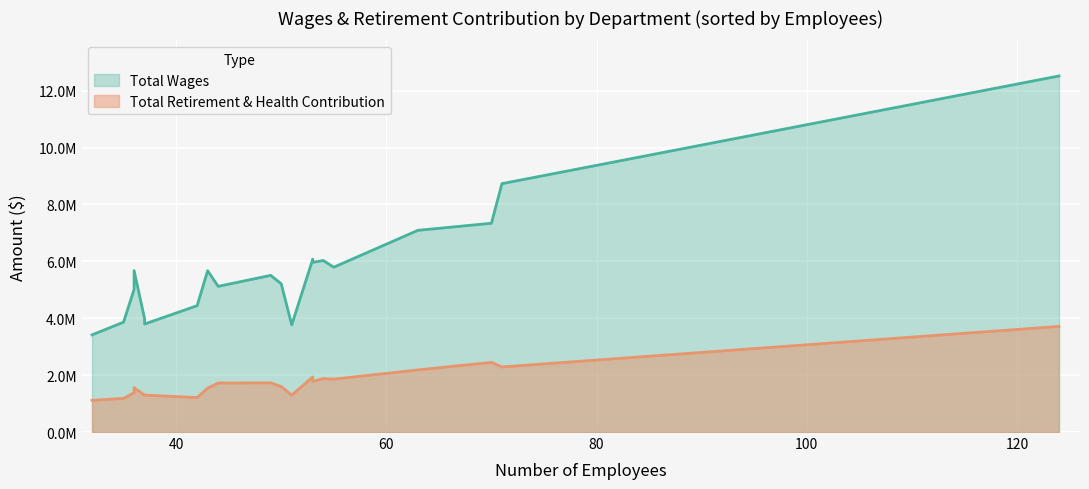

True or false: Total Retirement & Health Contribution and Total Wages intersect in this chart.

False